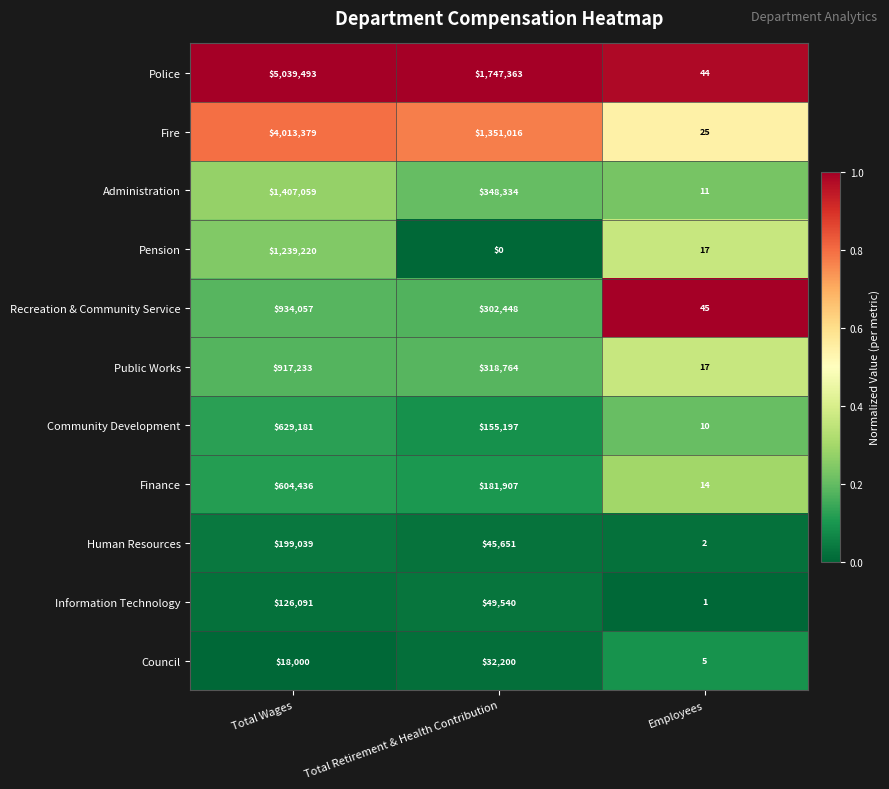

What is the difference between the highest and lowest values at Total Wages?

5021493